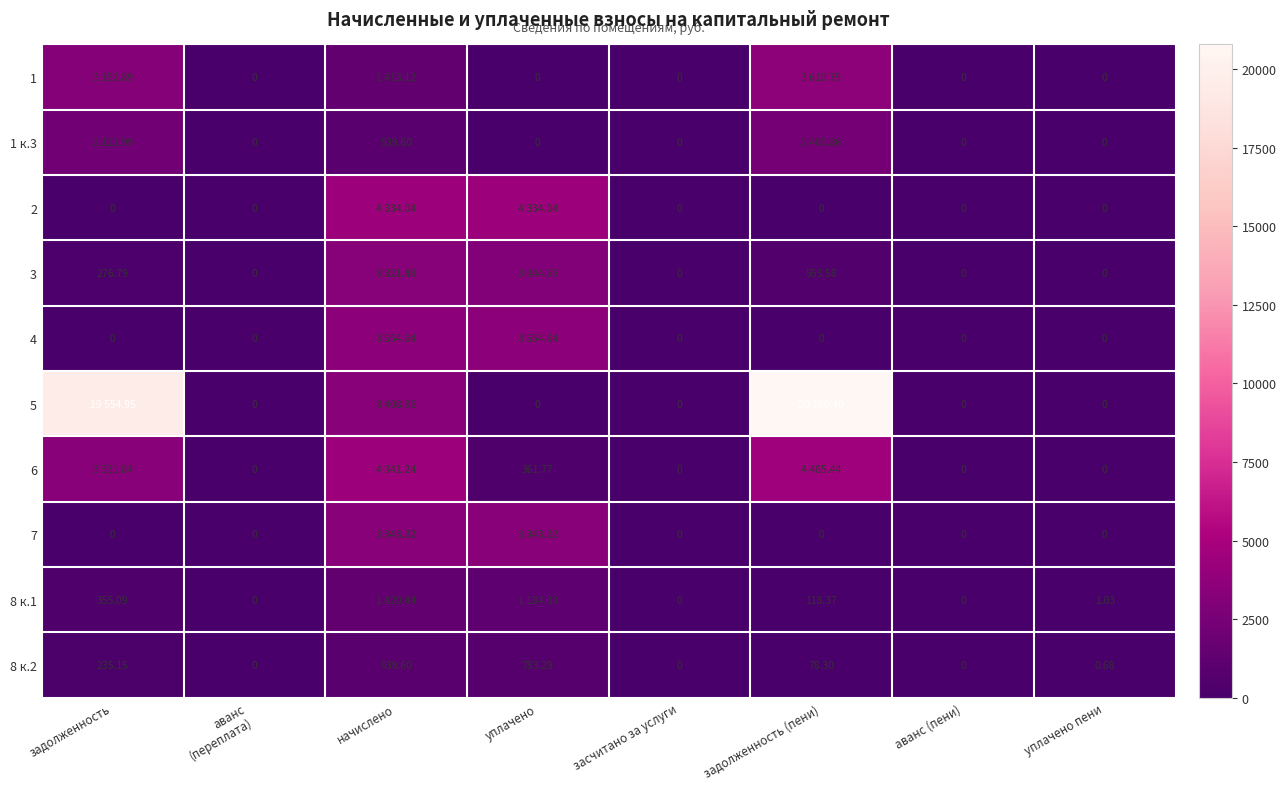

At which category is the sum across all series the highest?

задолженность (пени)